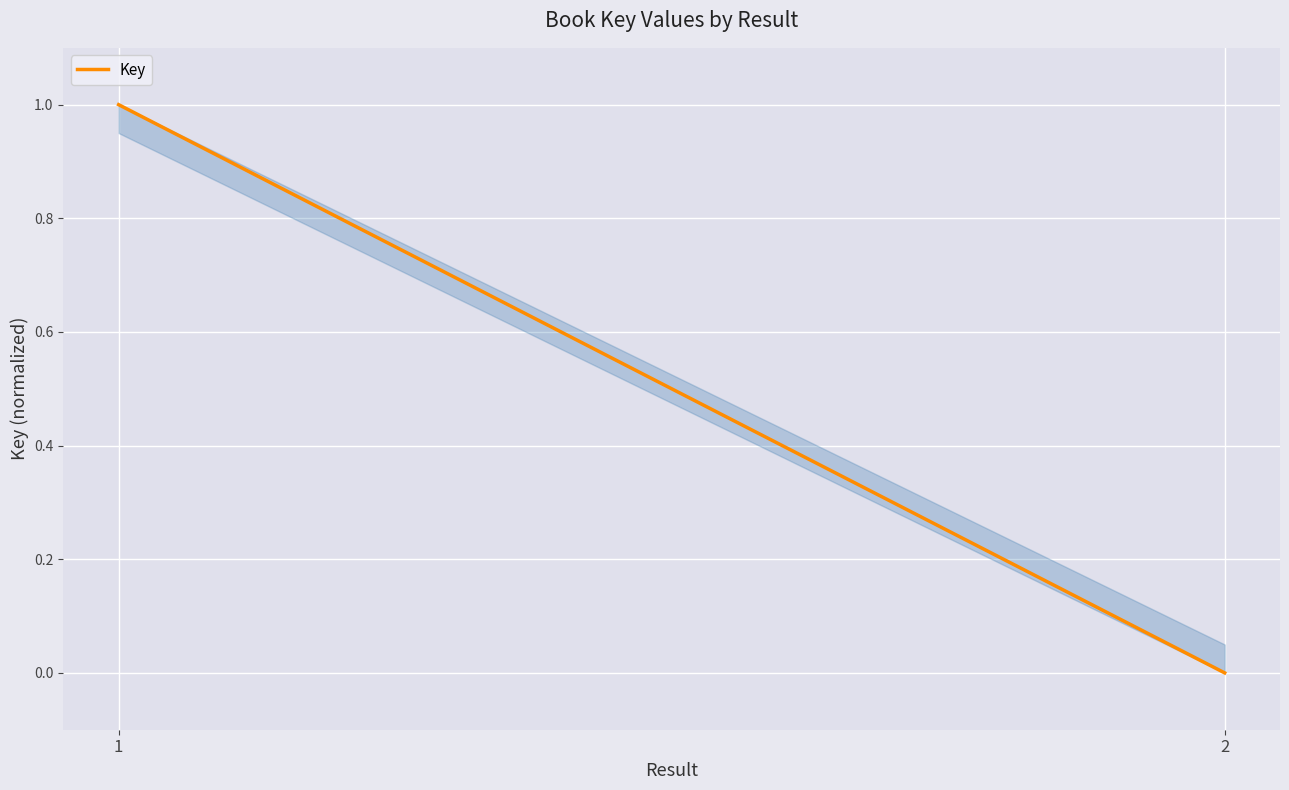

At which category does the chart reach its peak across all series?

1